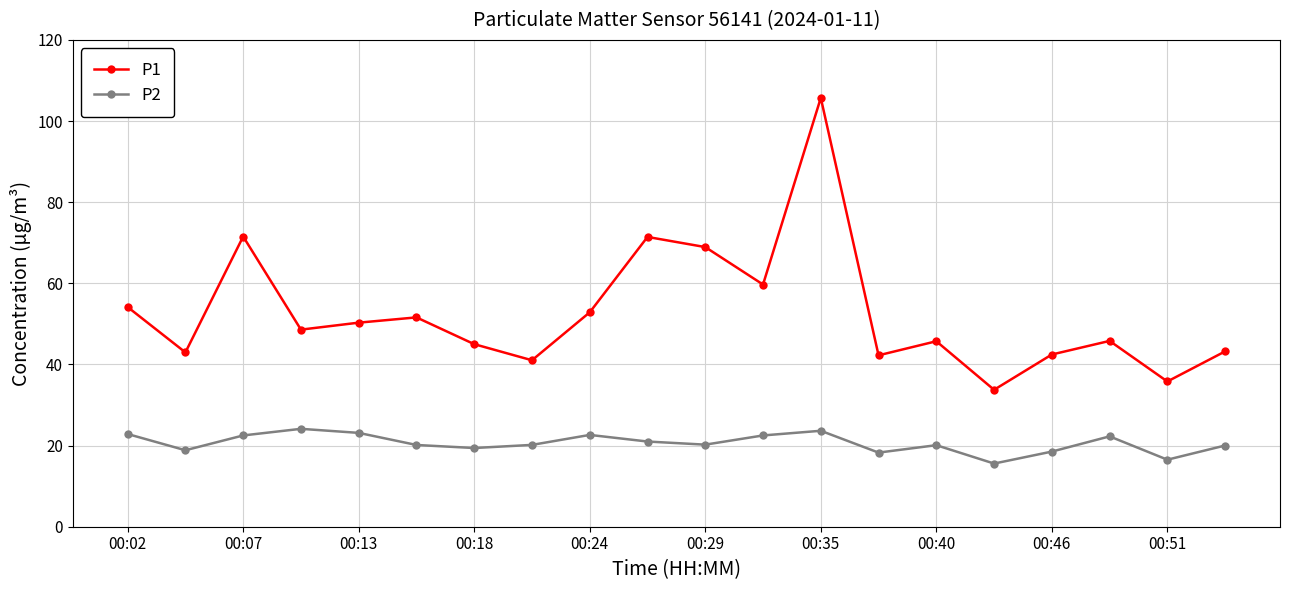

Which series has the largest total across all categories?

P1